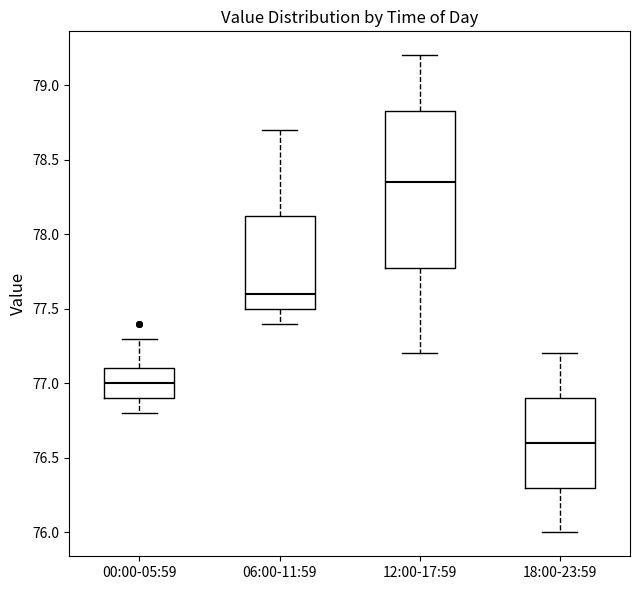

Reading left to right, read every box against the y-axis: the position of its median line, the range the box covers, and the ends of its whiskers. The values are not printed on the chart, so give them approximately, as read against the axis.

00:00-05:59: median 77.00, box 76.90 to 77.10, whiskers 76.80 to 77.30
06:00-11:59: median 77.60, box 77.50 to 78.15, whiskers 77.40 to 78.70
12:00-17:59: median 78.35, box 77.80 to 78.85, whiskers 77.20 to 79.20
18:00-23:59: median 76.60, box 76.30 to 76.90, whiskers 76.00 to 77.20